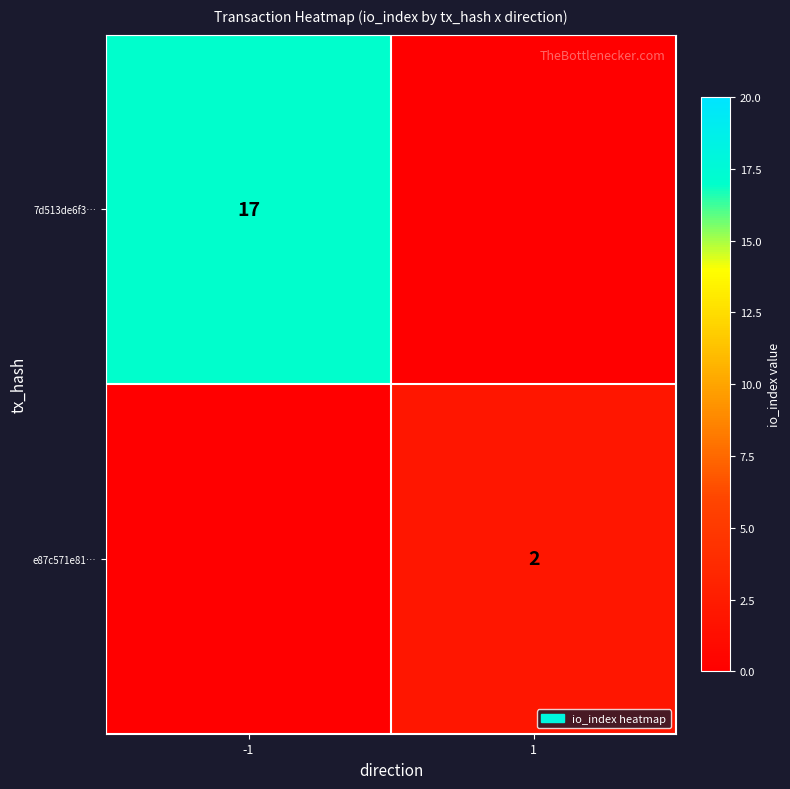

The 7d513de6f3… series shows 17 at -1. True or false?

True